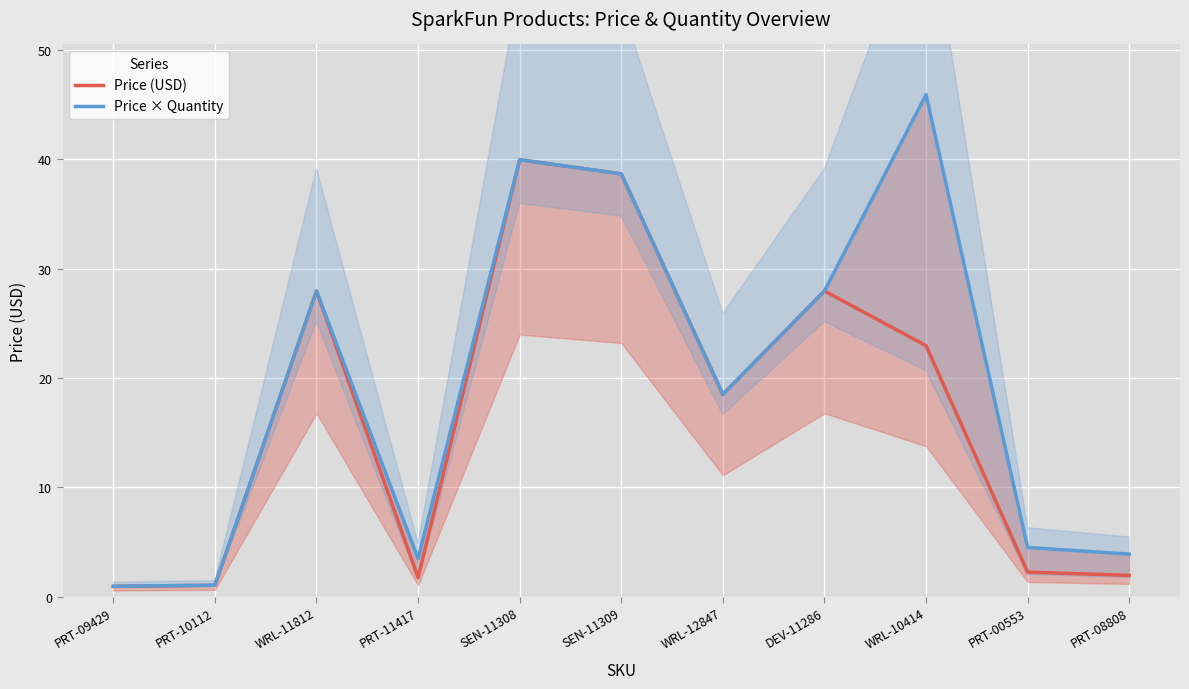

What is the greatest value displayed?

45.9